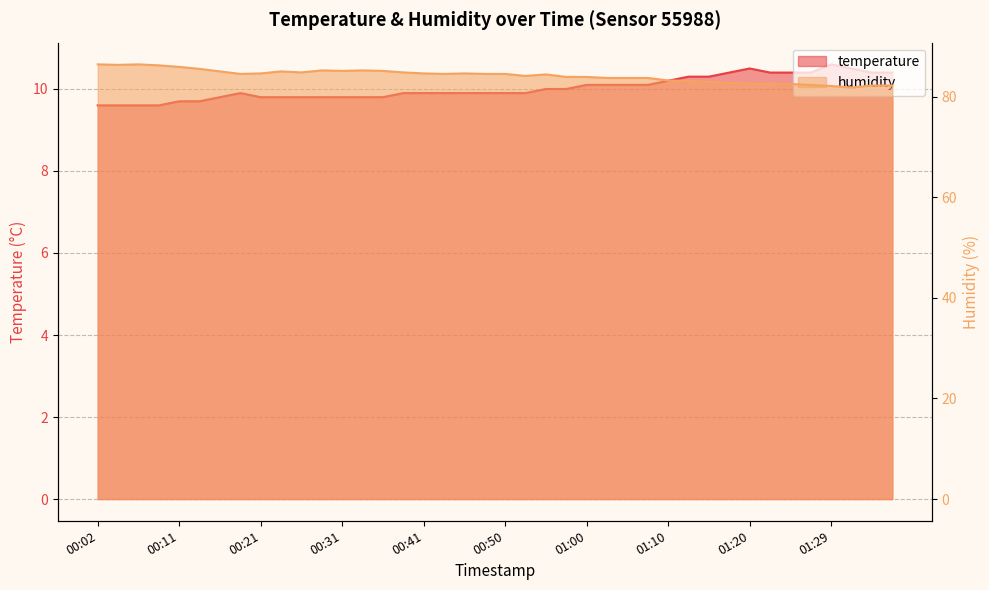

Rank the series by their average value, from lowest to highest.

temperature, humidity